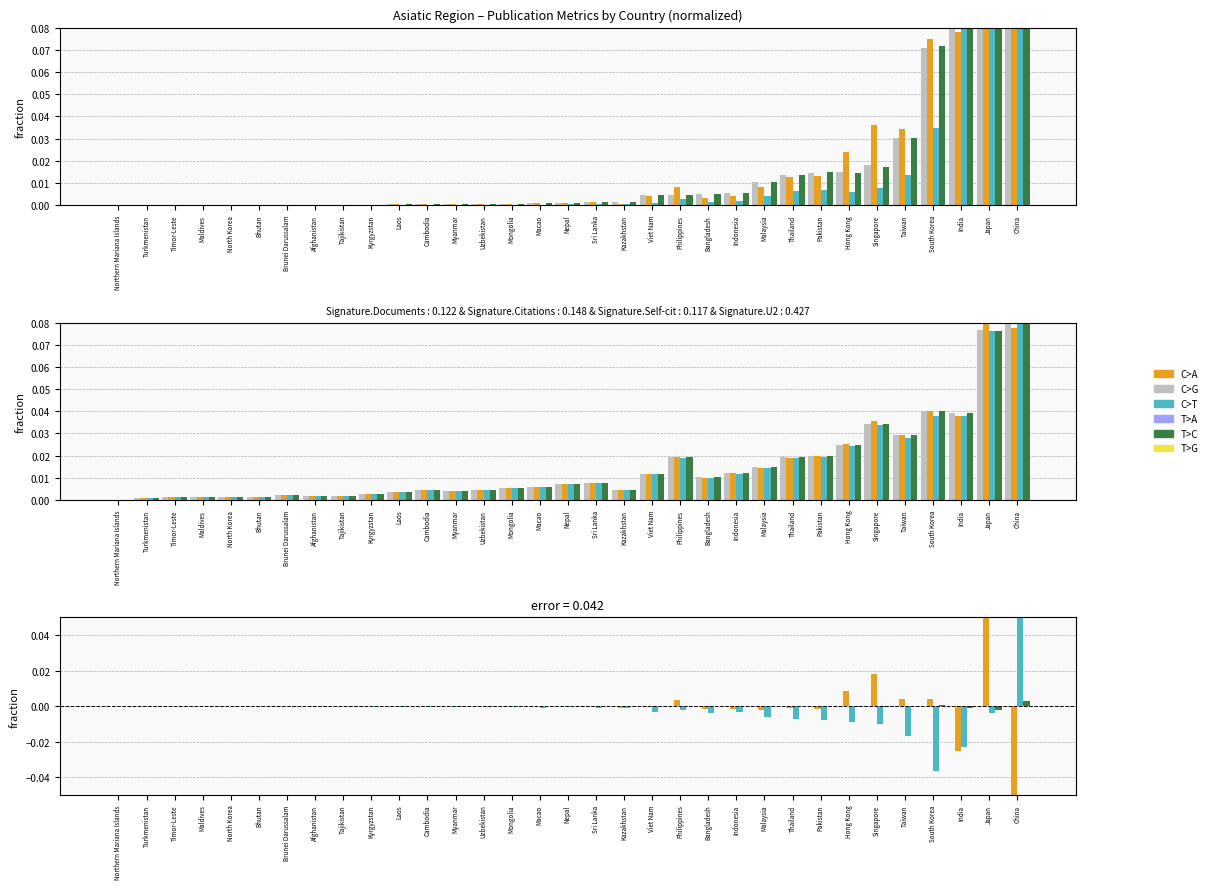

At how many categories does at least one series exceed 0?

26